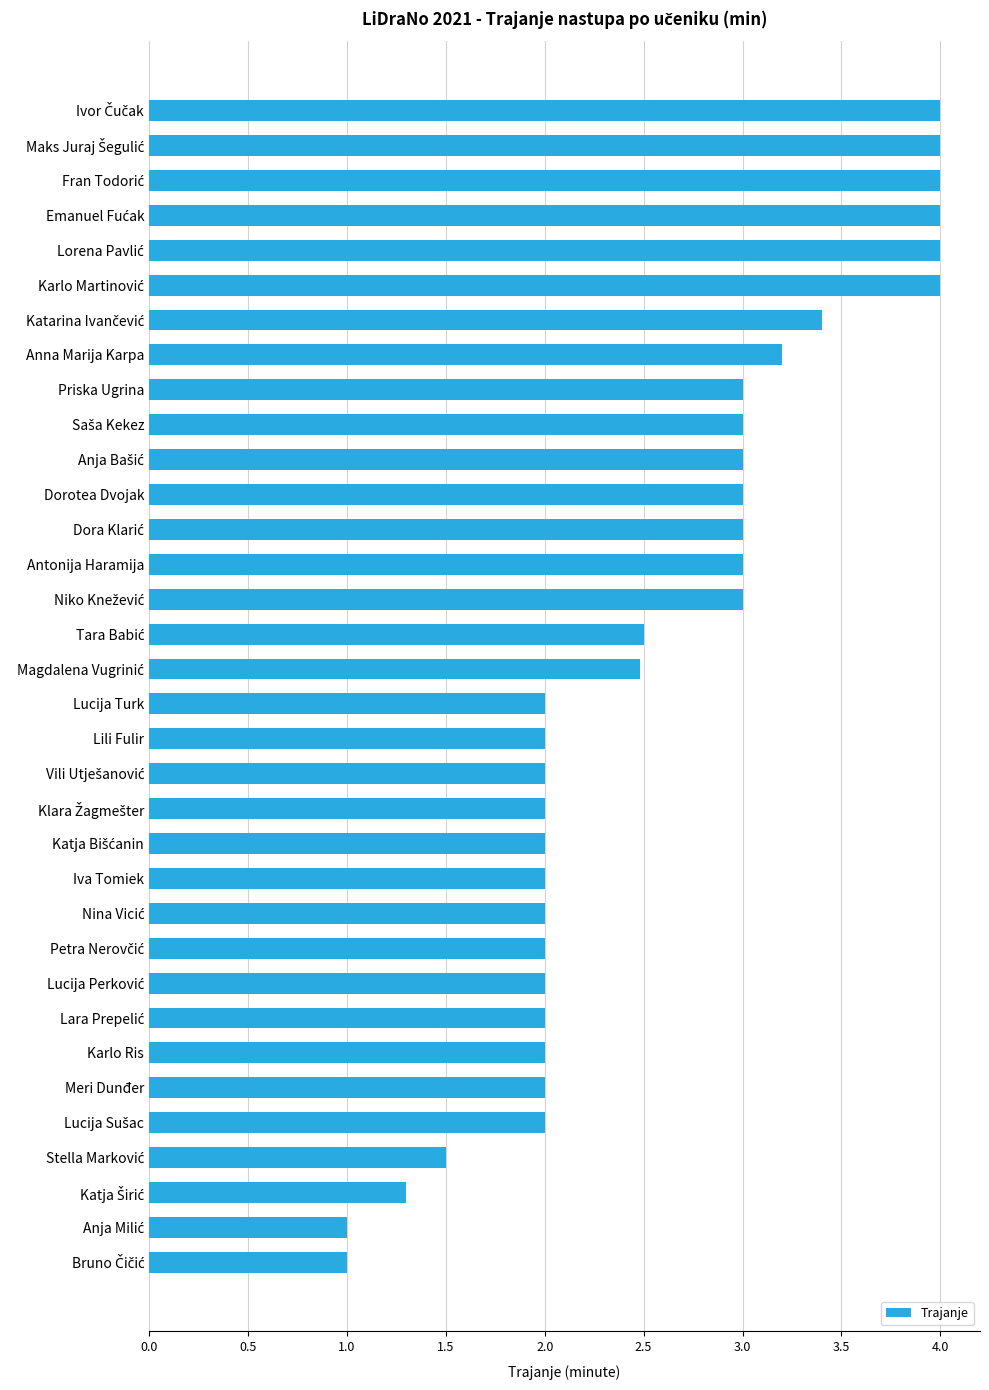

True or false: the data shows 2.0 at Lucija Turk.

True